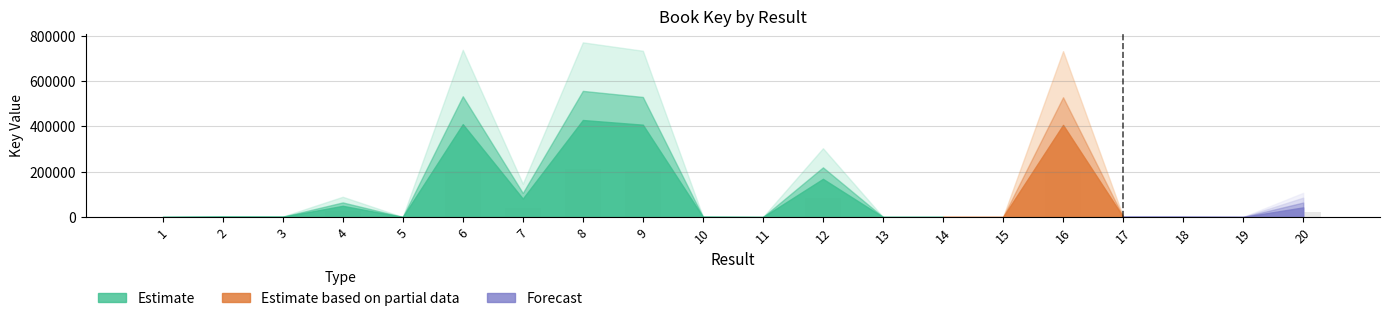

What value does the data have at 1?

165.1